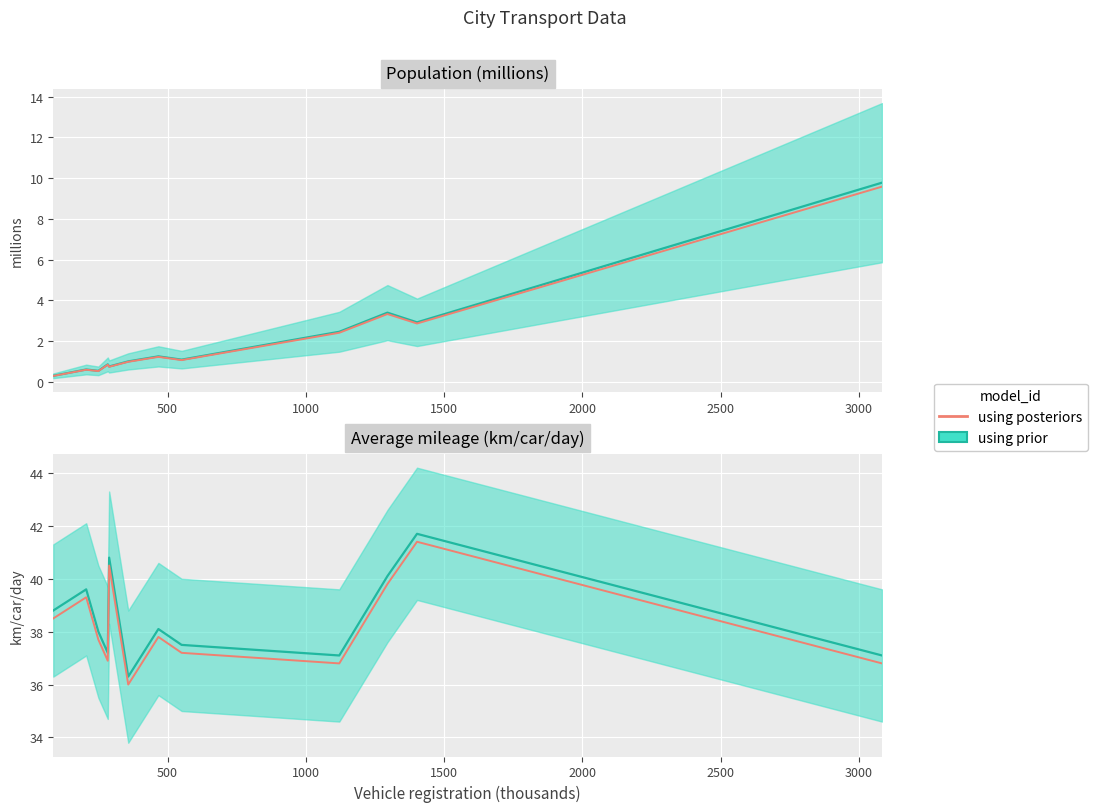

True or false: Population (posteriors) has a value of 0.4 at 2500.

False